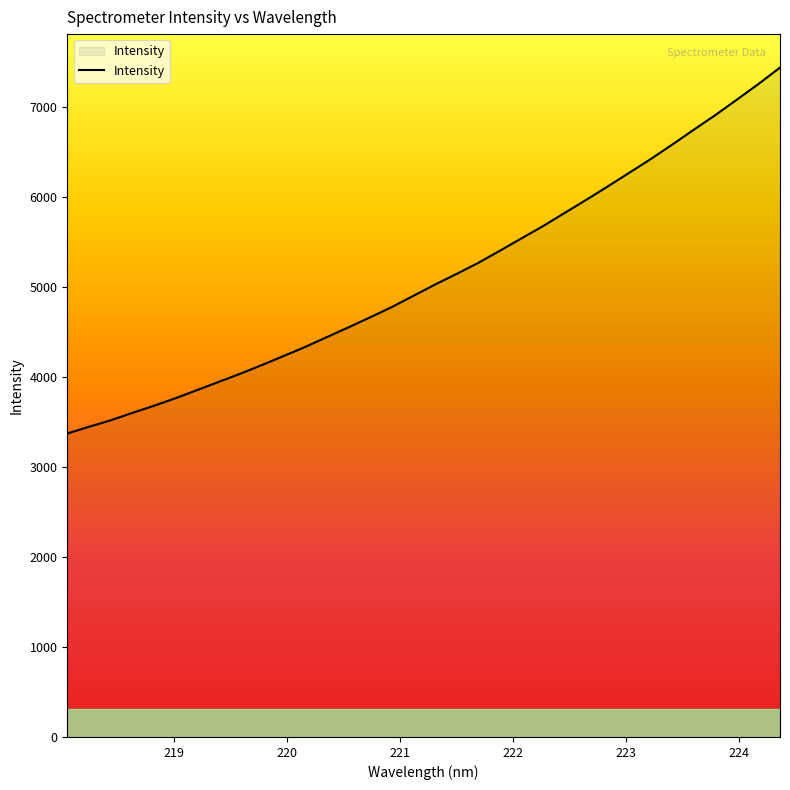

What is the minimum value shown in the chart?

3372.8